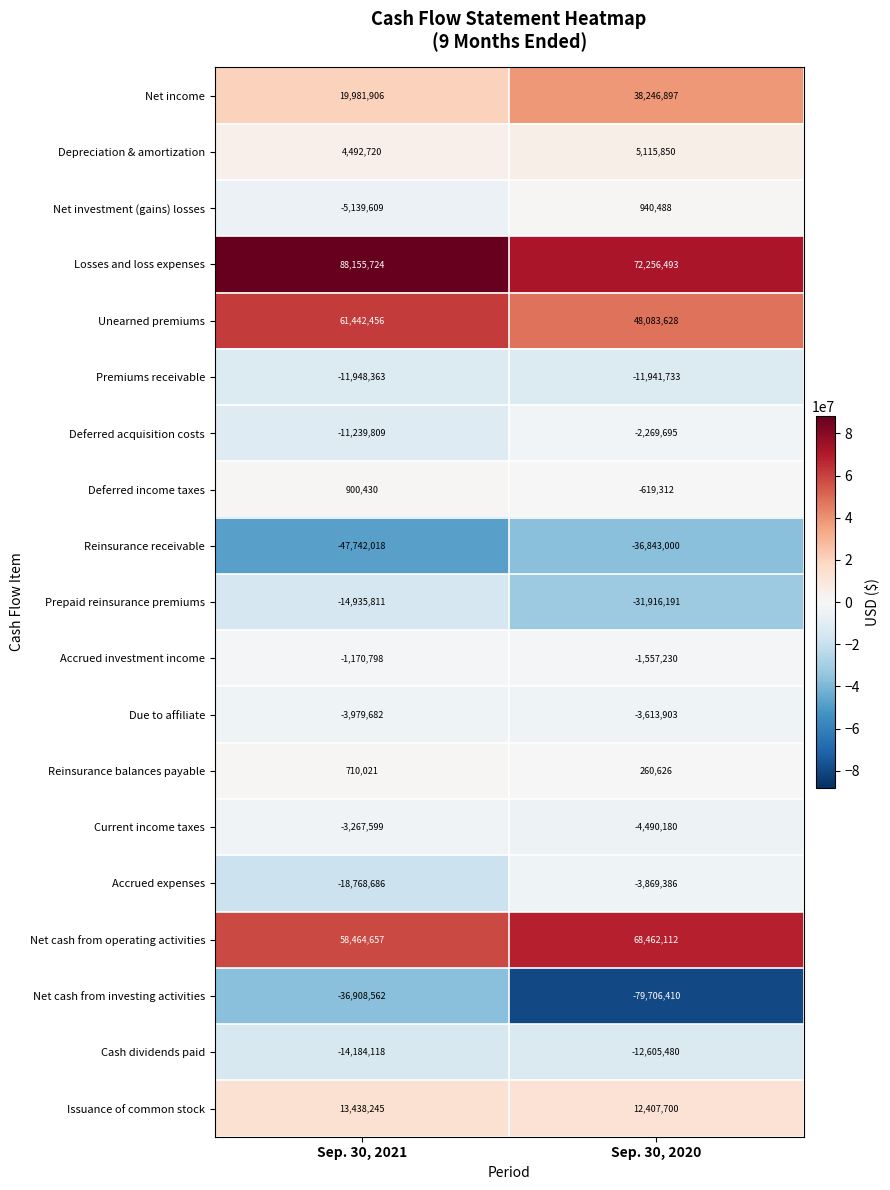

Is it true that Issuance of common stock equals 7834492 at Sep. 30, 2020?

False